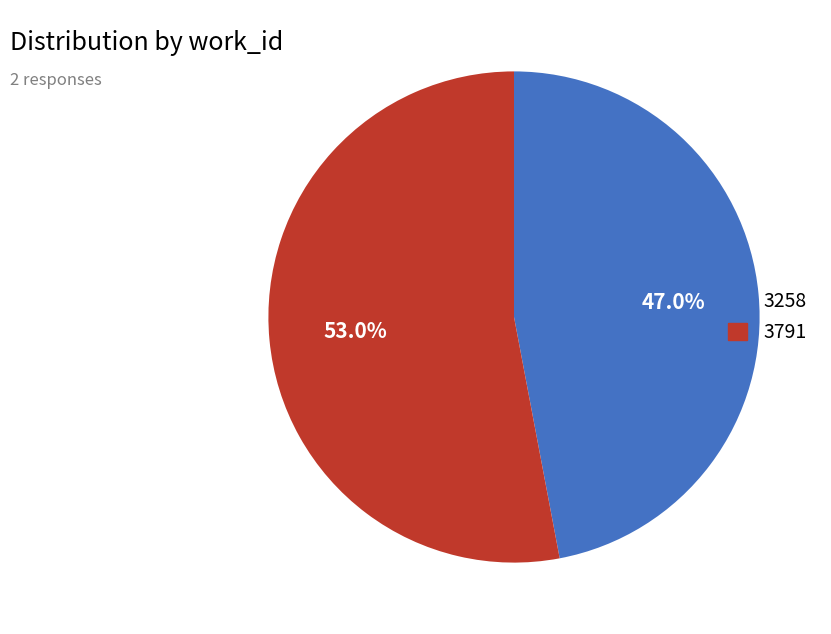

To the nearest percent, what is the difference between the largest and smallest slice percentages?

6%